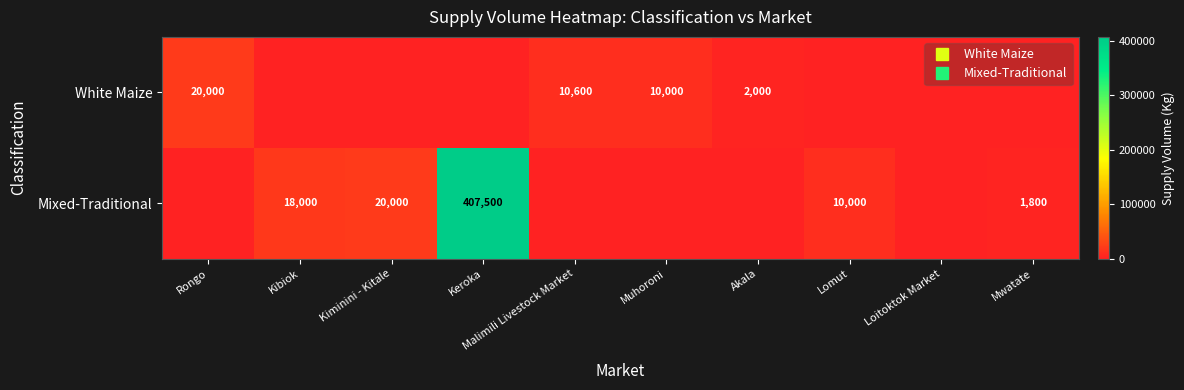

At which label does Mixed-Traditional reach its peak?

Keroka